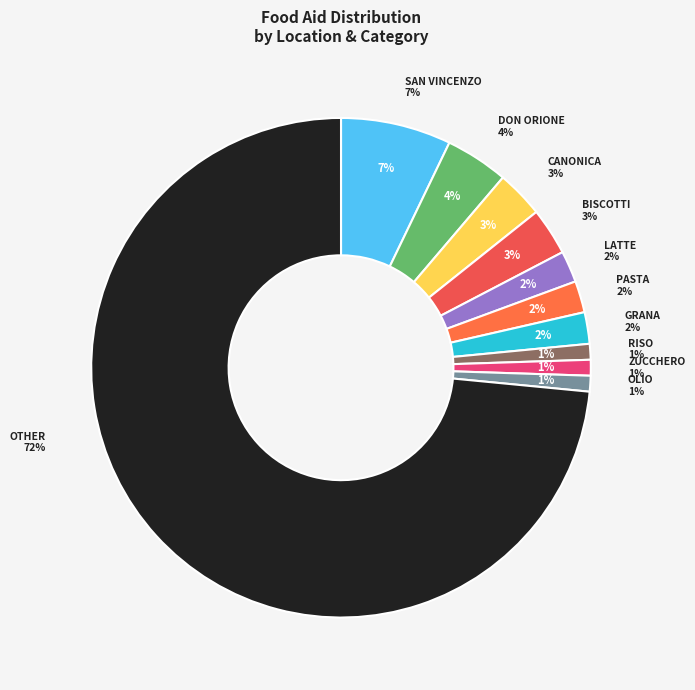

Is there a majority slice in this chart?

Yes